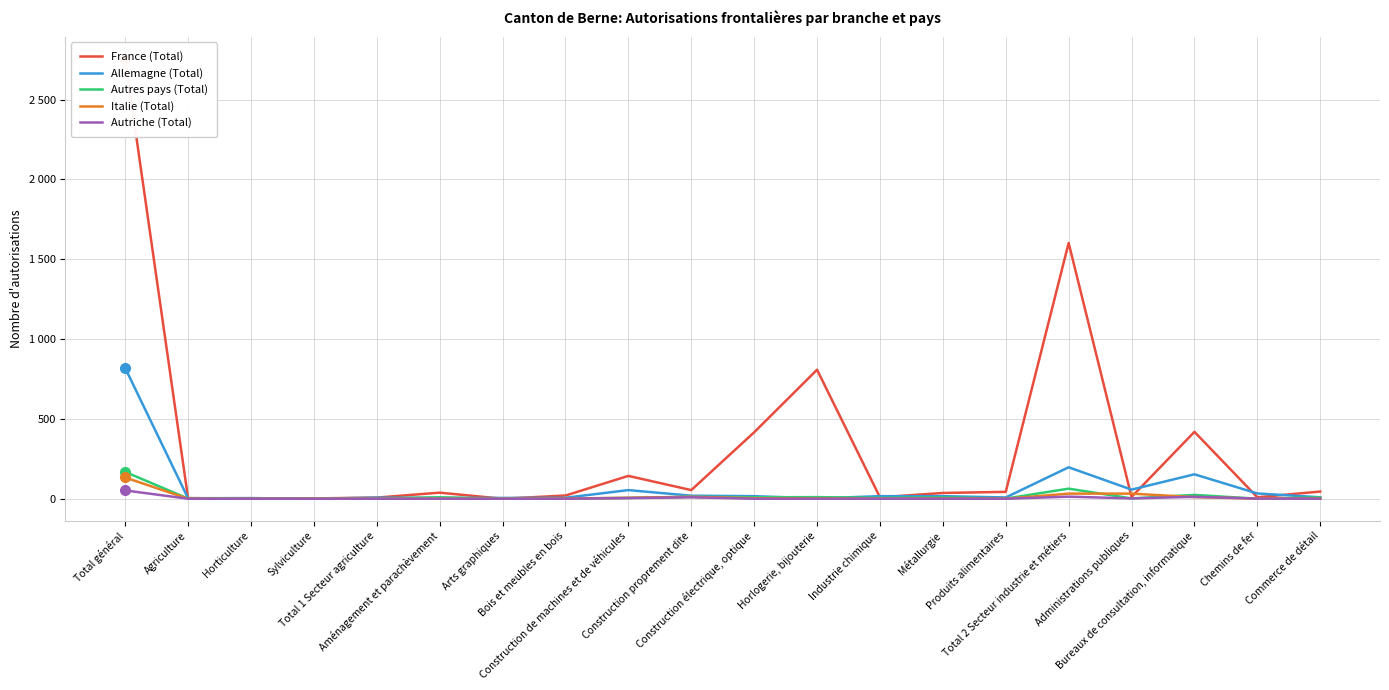

Reading left to right, what are all the values shown in this chart?

France (Total): Total général=2756	Agriculture=4	Horticulture=1	Sylviculture=2	Total 1 Secteur agriculture=7	Aménagement et parachèvement=38	Arts graphiques=0	Bois et meubles en bois=20	Construction de machines et de véhicules=143	Construction proprement dite=54	Construction électrique, optique=416	Horlogerie, bijouterie=808	Industrie chimique=9	Métallurgie=36	Produits alimentaires=43	Total 2 Secteur industrie et métiers=1602	Administrations publiques=11	Bureaux de consultation, informatique=419	Chemins de fer=9	Commerce de détail=45
Allemagne (Total): Total général=819	Agriculture=3	Horticulture=4	Sylviculture=0	Total 1 Secteur agriculture=7	Aménagement et parachèvement=5	Arts graphiques=5	Bois et meubles en bois=6	Construction de machines et de véhicules=54	Construction proprement dite=19	Construction électrique, optique=16	Horlogerie, bijouterie=2	Industrie chimique=16	Métallurgie=16	Produits alimentaires=8	Total 2 Secteur industrie et métiers=197	Administrations publiques=57	Bureaux de consultation, informatique=153	Chemins de fer=33	Commerce de détail=9
Autres pays (Total): Total général=168	Agriculture=1	Horticulture=0	Sylviculture=0	Total 1 Secteur agriculture=1	Aménagement et parachèvement=9	Arts graphiques=0	Bois et meubles en bois=1	Construction de machines et de véhicules=5	Construction proprement dite=12	Construction électrique, optique=9	Horlogerie, bijouterie=10	Industrie chimique=5	Métallurgie=8	Produits alimentaires=1	Total 2 Secteur industrie et métiers=63	Administrations publiques=2	Bureaux de consultation, informatique=24	Chemins de fer=0	Commerce de détail=8
Italie (Total): Total général=133	Agriculture=0	Horticulture=0	Sylviculture=0	Total 1 Secteur agriculture=0	Aménagement et parachèvement=0	Arts graphiques=0	Bois et meubles en bois=1	Construction de machines et de véhicules=6	Construction proprement dite=12	Construction électrique, optique=3	Horlogerie, bijouterie=2	Industrie chimique=0	Métallurgie=1	Produits alimentaires=0	Total 2 Secteur industrie et métiers=32	Administrations publiques=32	Bureaux de consultation, informatique=10	Chemins de fer=1	Commerce de détail=1
Autriche (Total): Total général=52	Agriculture=0	Horticulture=0	Sylviculture=0	Total 1 Secteur agriculture=0	Aménagement et parachèvement=0	Arts graphiques=0	Bois et meubles en bois=0	Construction de machines et de véhicules=4	Construction proprement dite=9	Construction électrique, optique=0	Horlogerie, bijouterie=0	Industrie chimique=0	Métallurgie=0	Produits alimentaires=0	Total 2 Secteur industrie et métiers=13	Administrations publiques=2	Bureaux de consultation, informatique=12	Chemins de fer=1	Commerce de détail=0